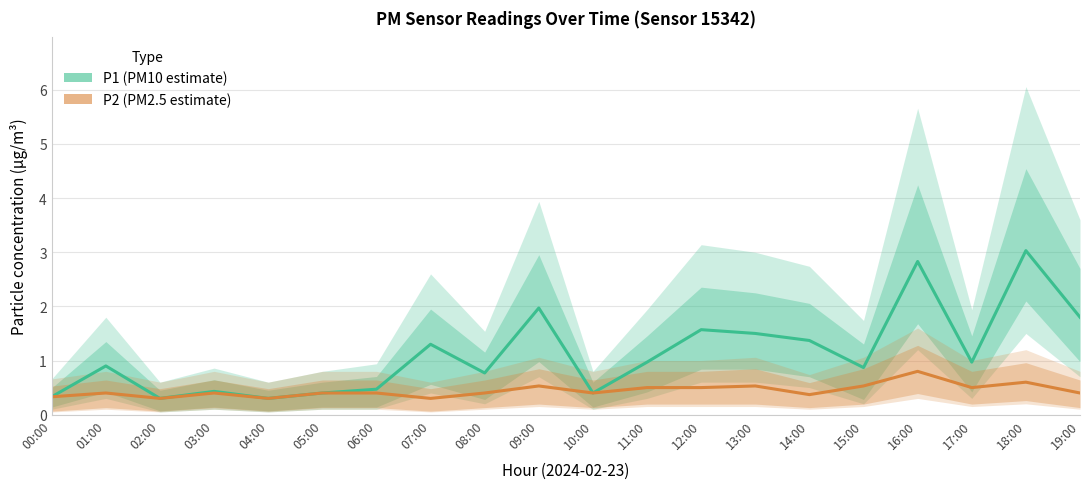

At how many categories does at least one series exceed 2?

2